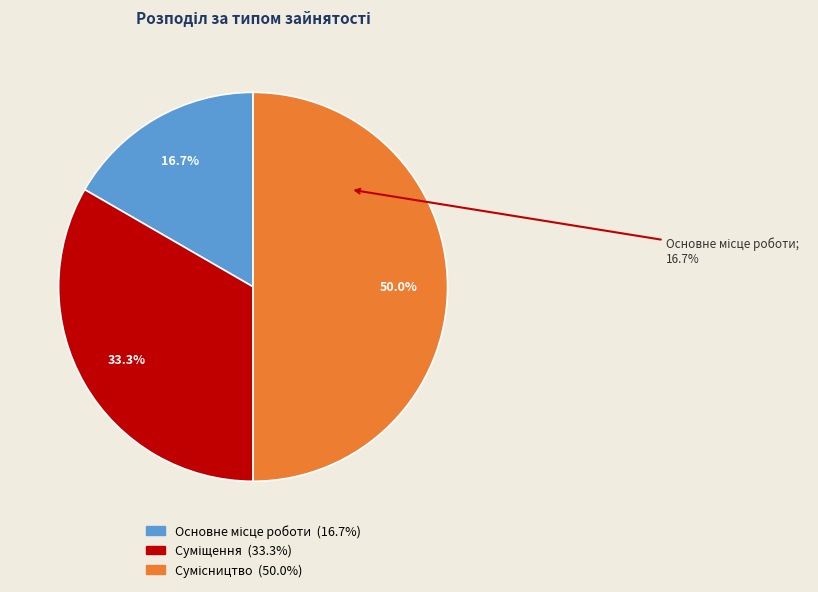

What portion of the pie excludes Суміщення?

66.7%